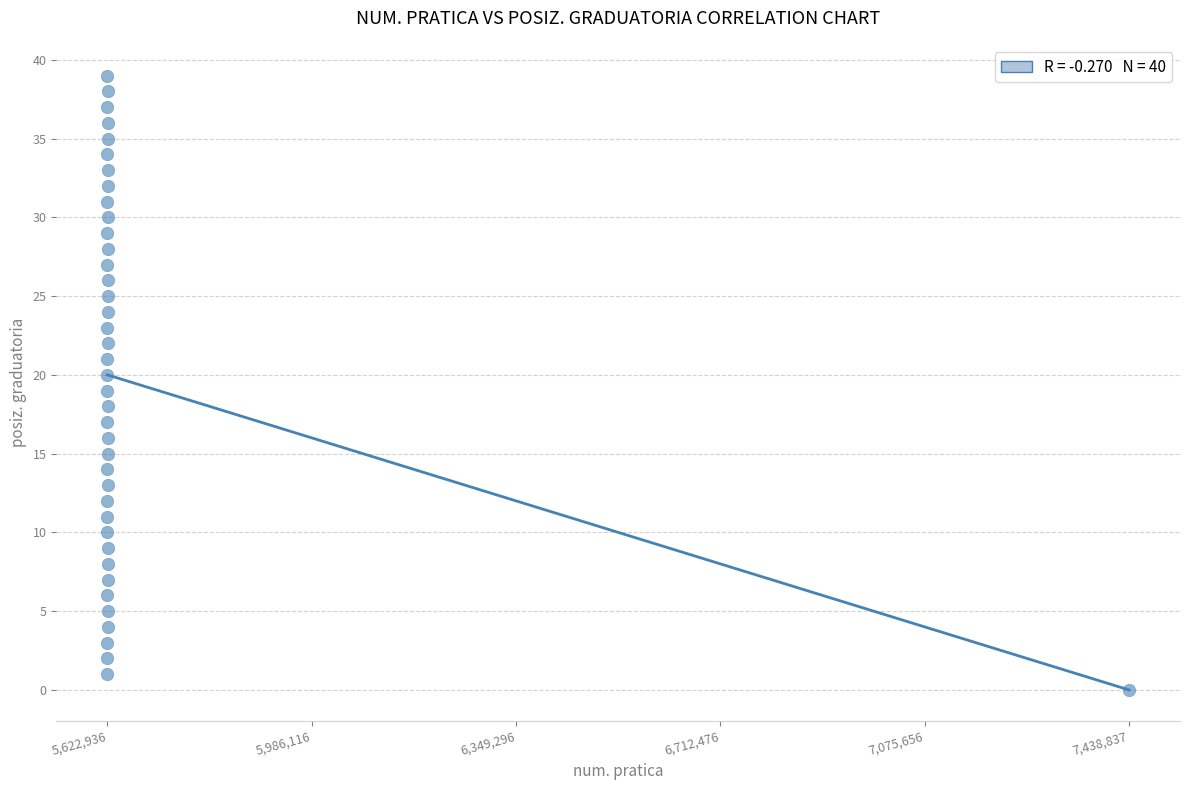

What is the range of X values (max minus min)?

1815901